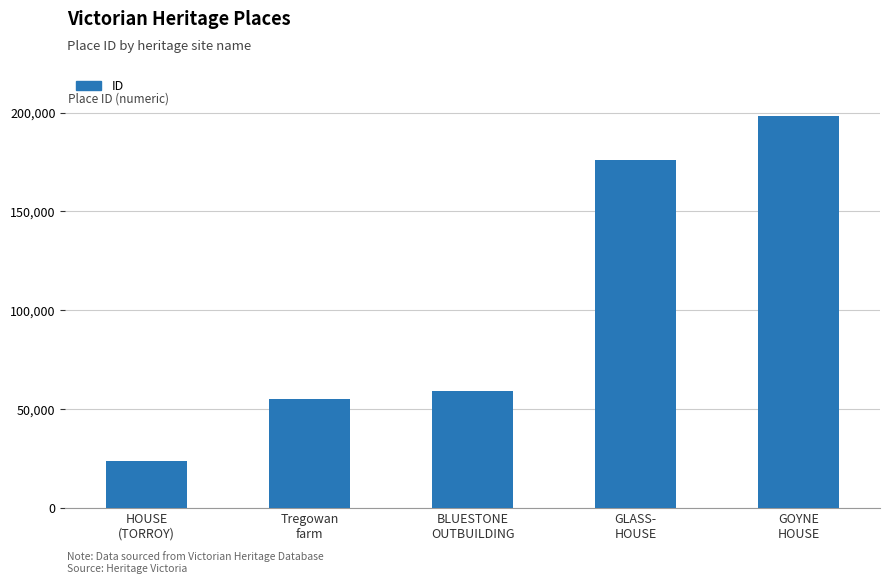

Reading right to left, list all the values displayed in this chart.

198324	176184	59175	55007	24004